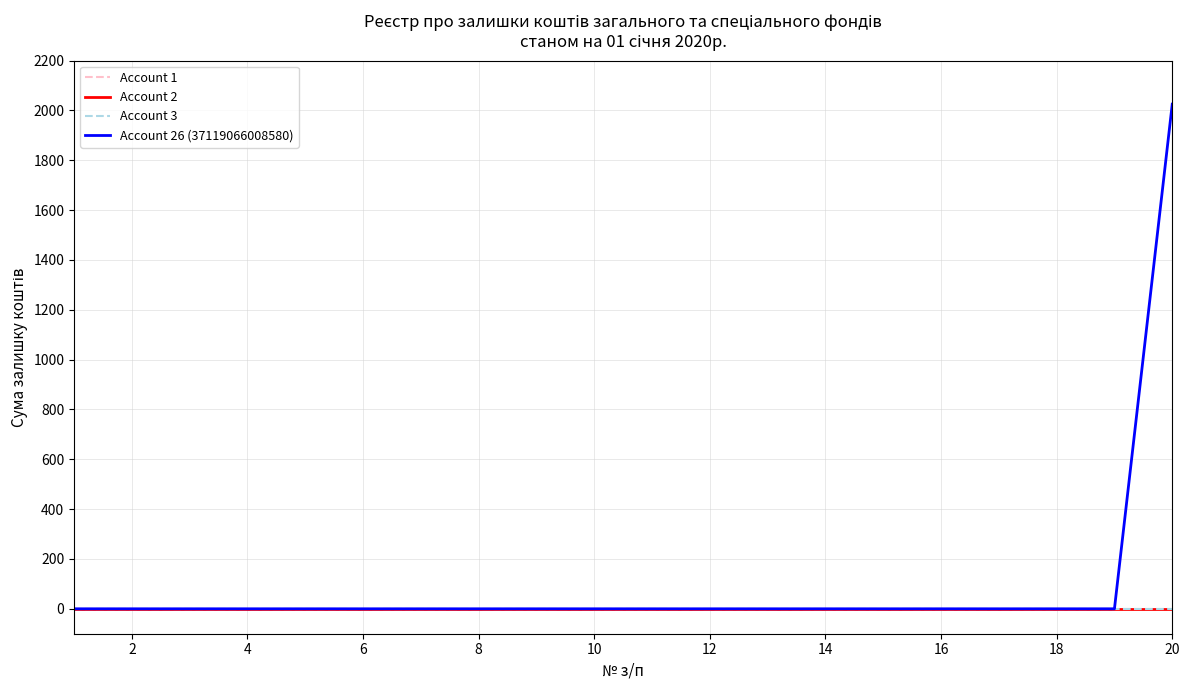

True or false: Account 26 (37119066008580) and Account 3 intersect in this chart.

False